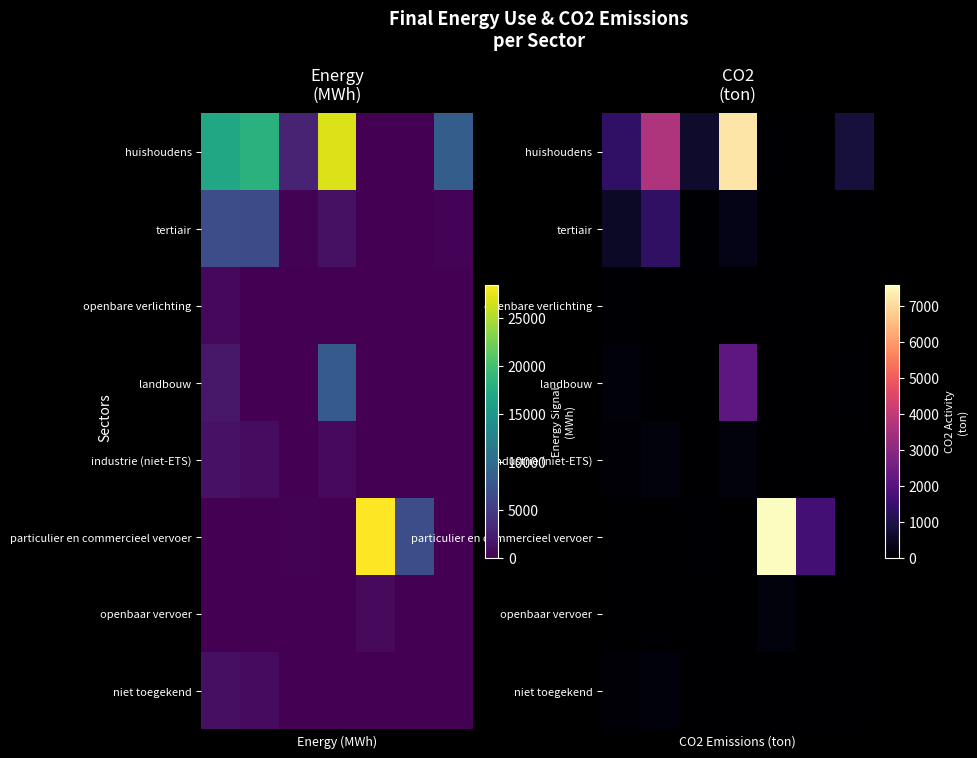

At how many categories does at least one series exceed 6110?

2